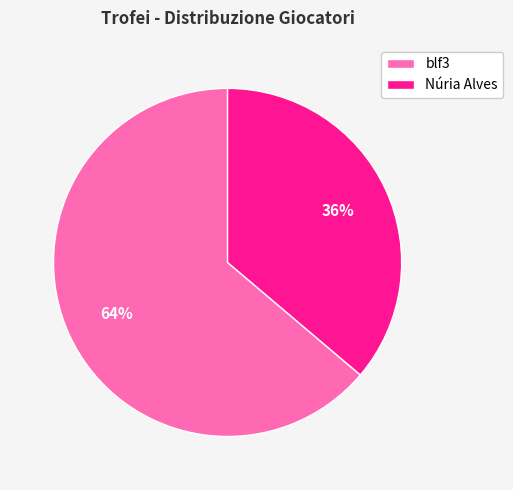

Rank the categories by value from highest to lowest.

blf3, Núria Alves